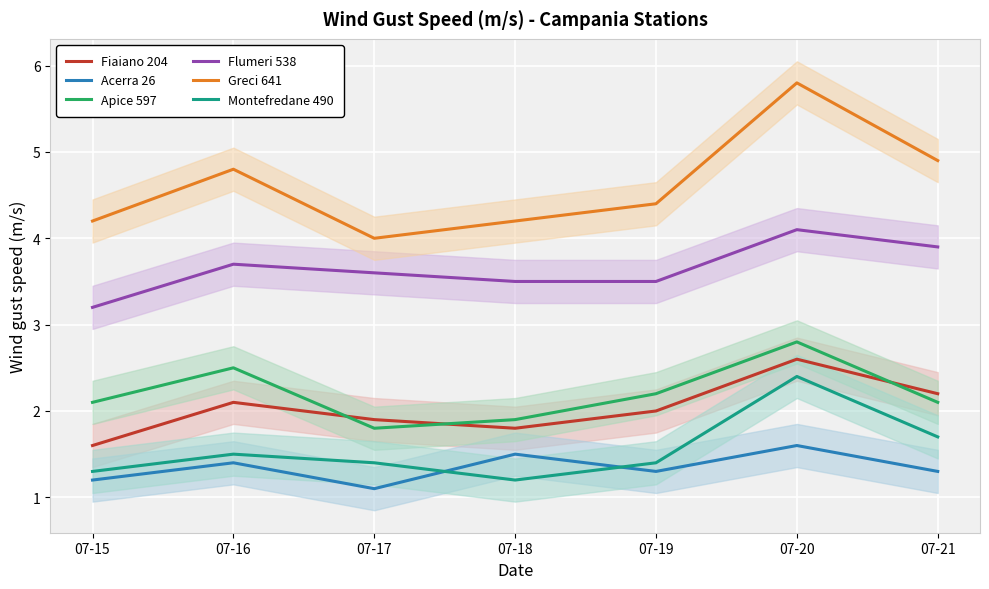

What is the total value across all series at 07-20?

19.3